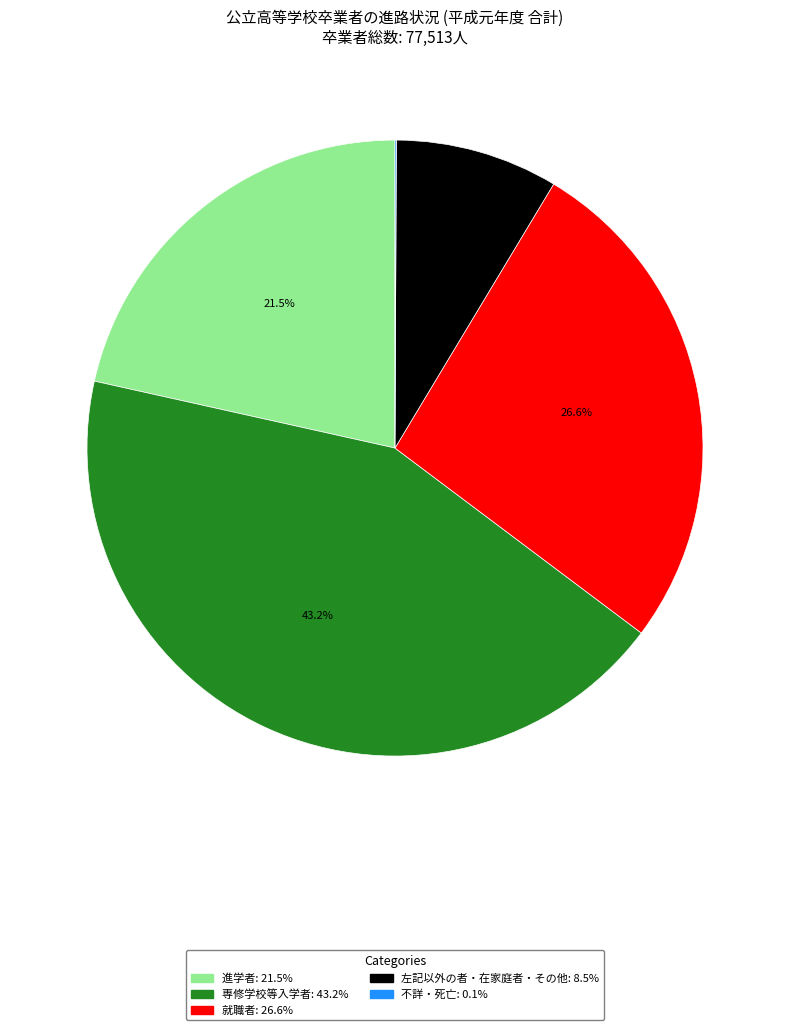

Does any single category account for the majority?

No